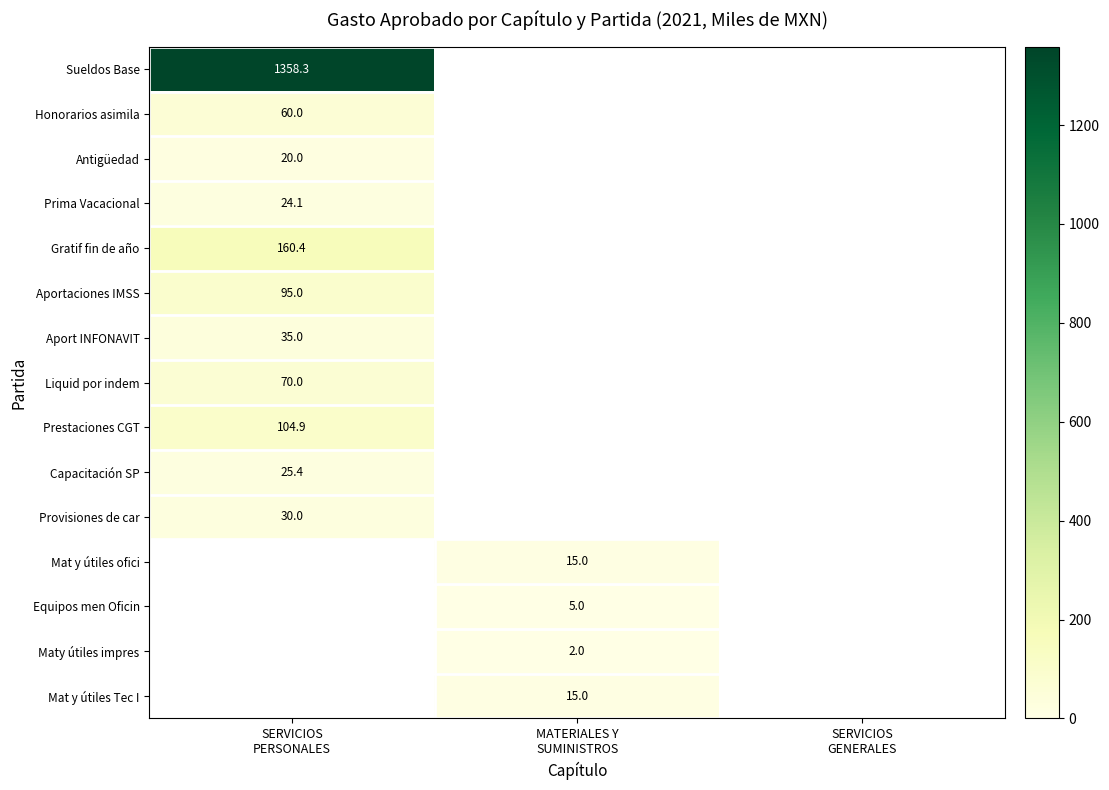

Which category has the highest value in the Aport INFONAVIT series?

SERVICIOS PERSONALES